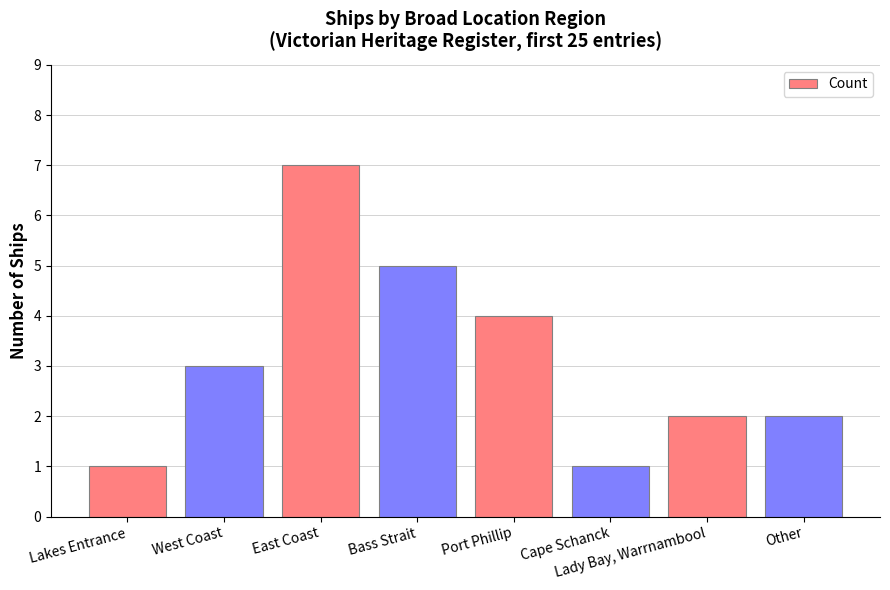

What is the difference between the second highest and second lowest values?

4